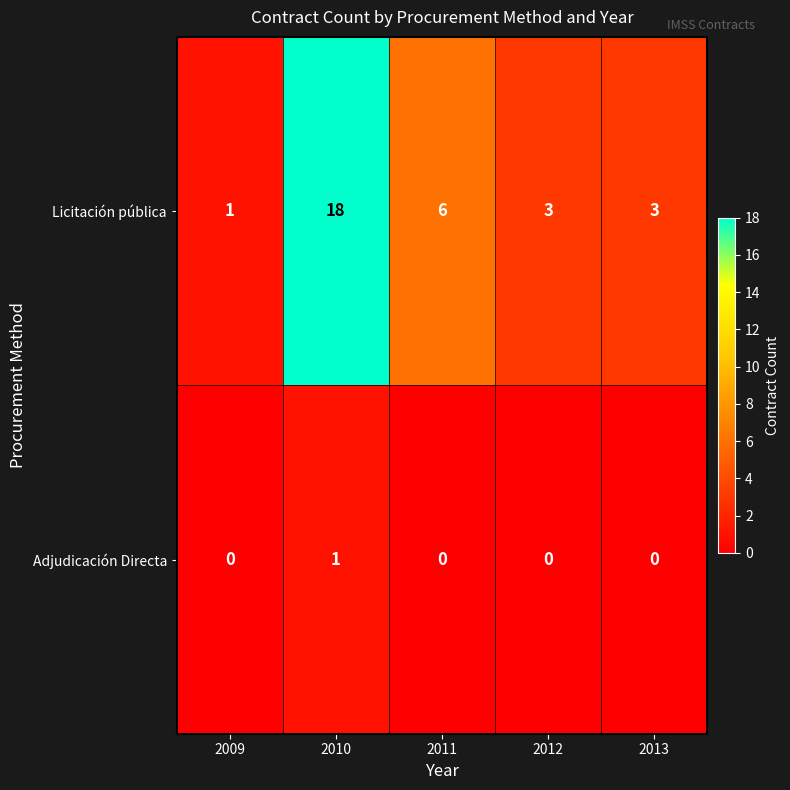

How many distinct data groups are displayed?

2